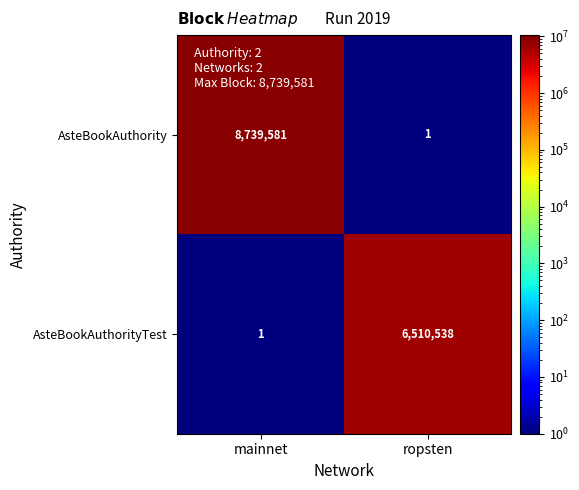

How many categories are shown in the chart?

2